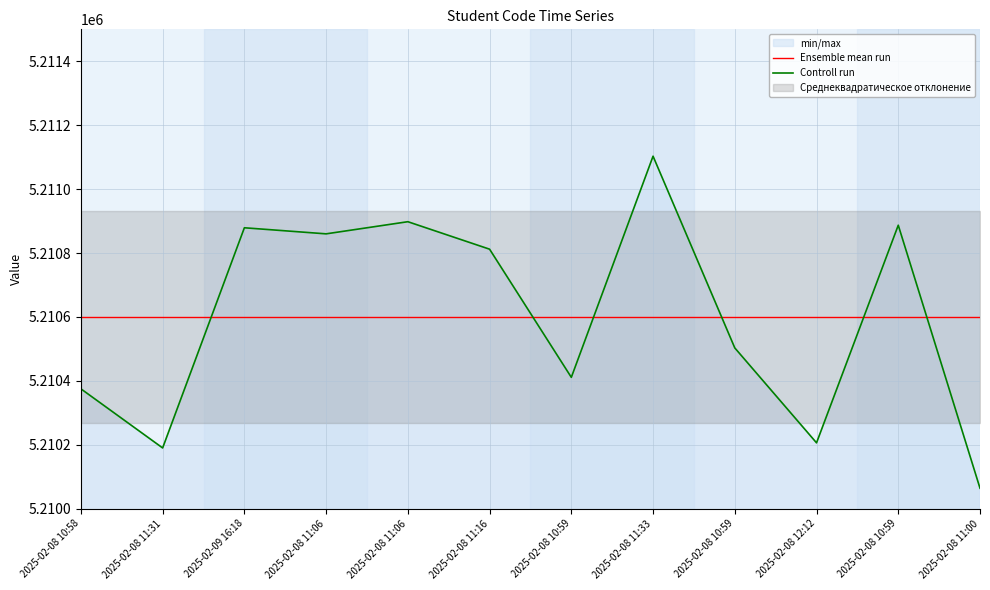

How many data points does each series have?

12